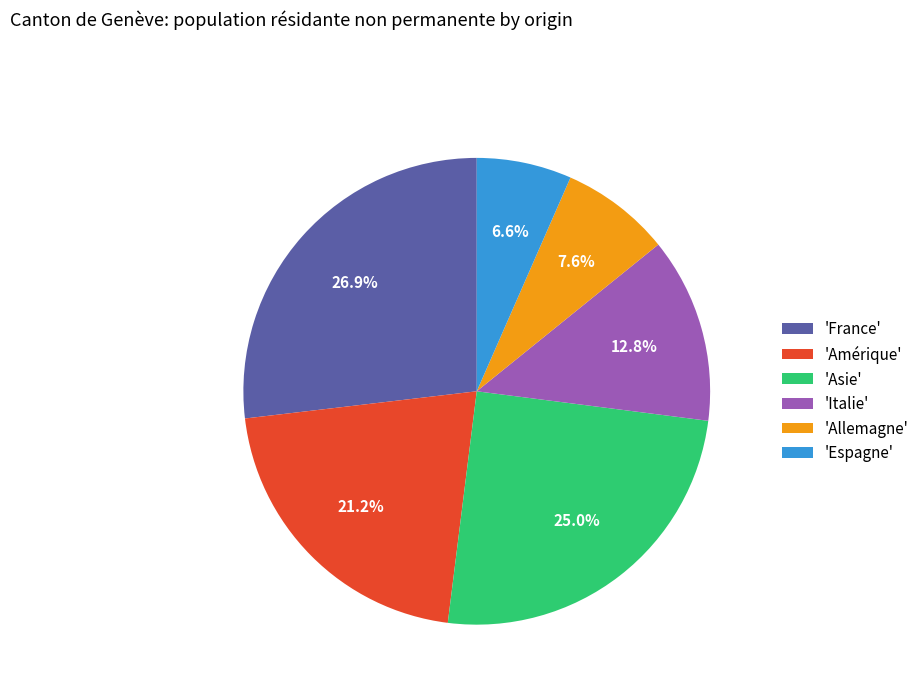

Does 'Italie' represent more than half of the total?

No